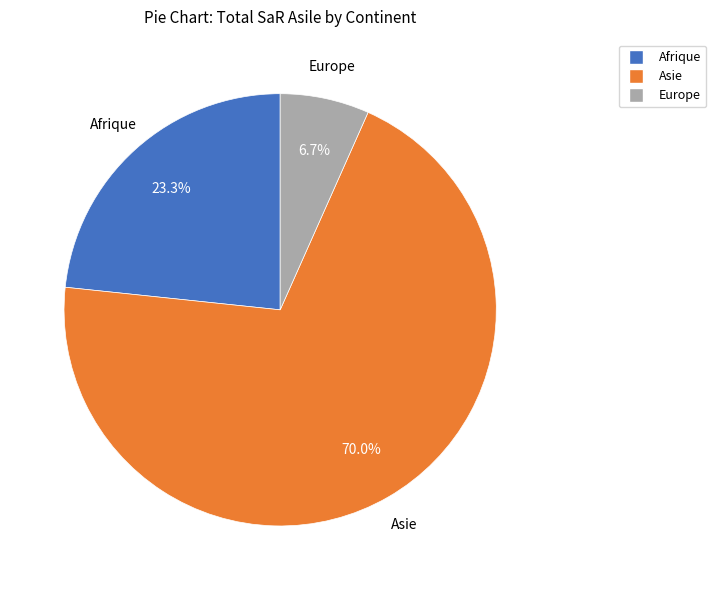

To the nearest percent, what is the difference between the Asie and Europe slice percentages?

63%